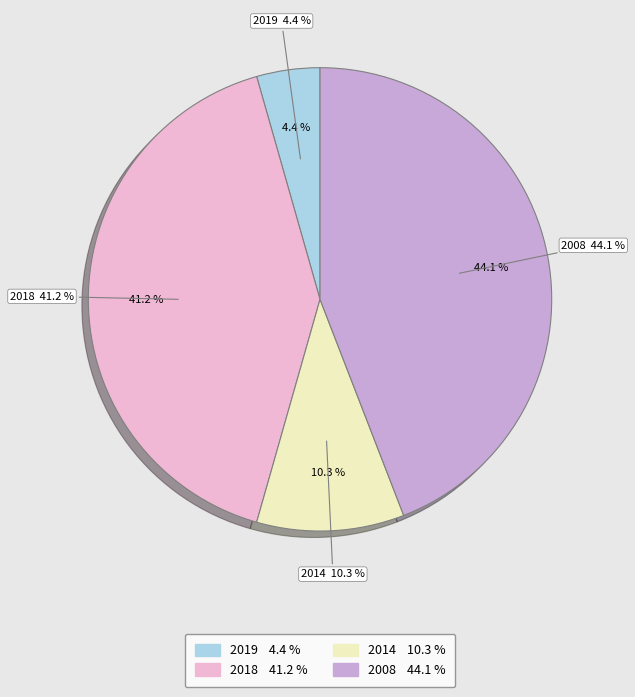

Count the number of slices in the pie.

4